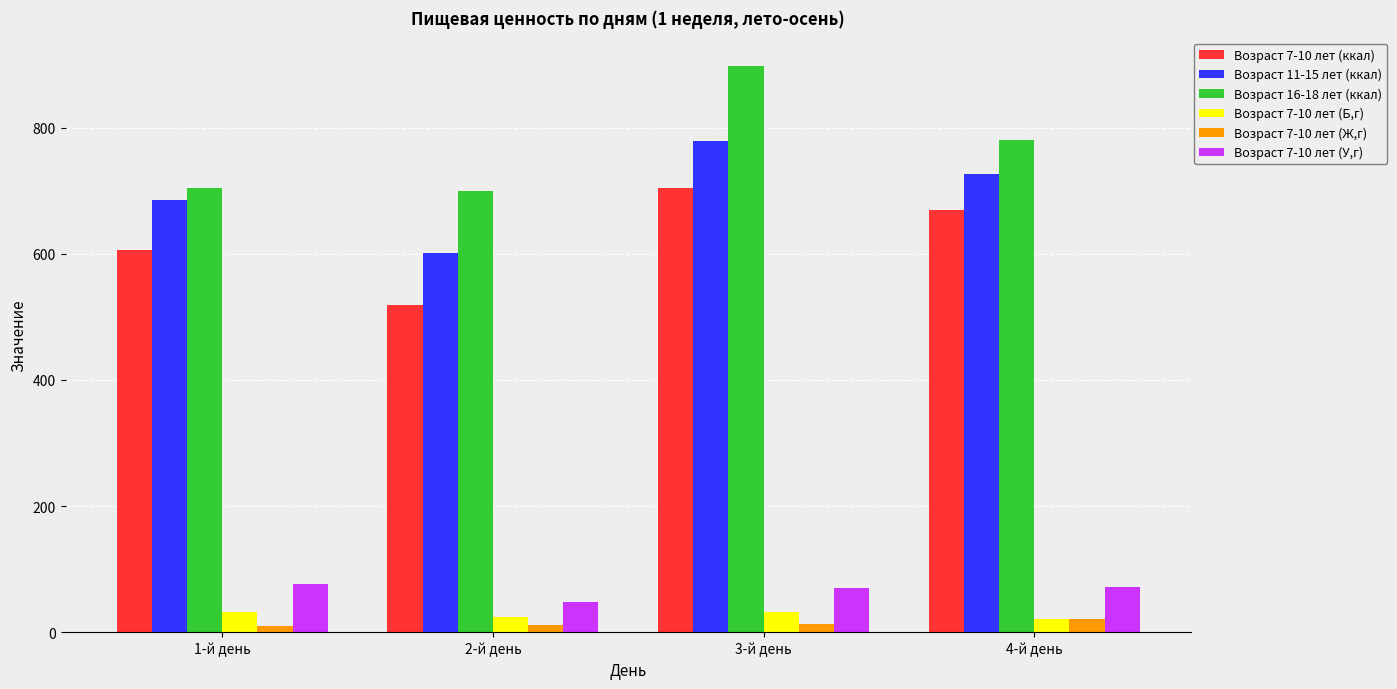

The value of Возраст 7-10 лет (У,г) at 1-й день is 76.9. True or false?

True